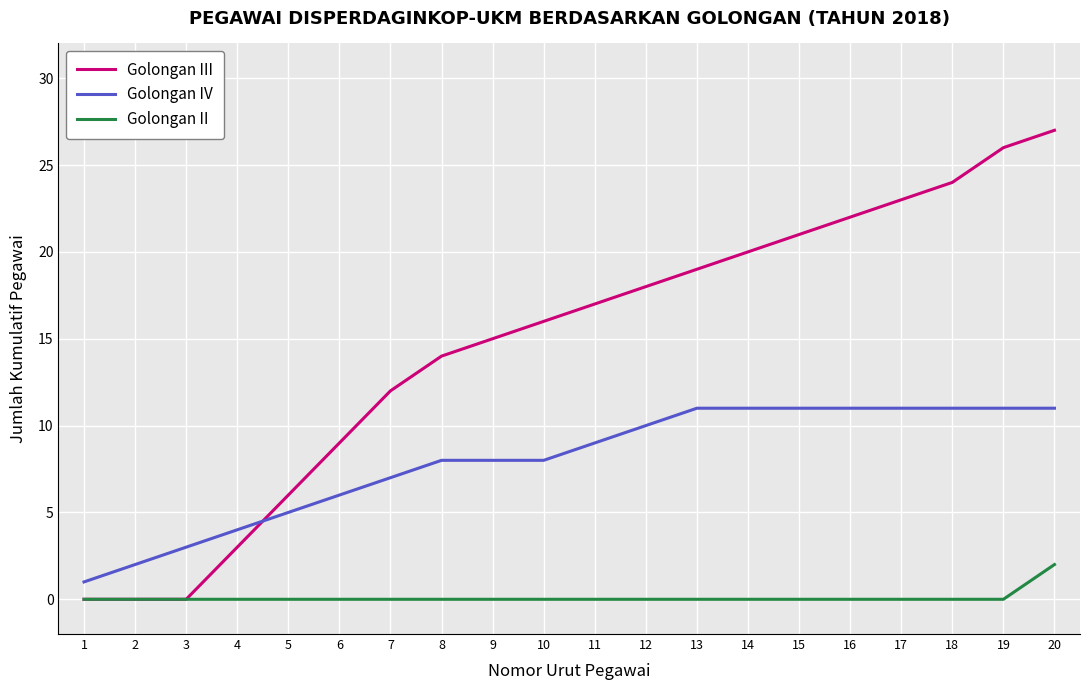

Reading left to right, transcribe all the data shown in this chart.

Golongan III: 0	0	0	3	6	9	12	14	15	16	17	18	19	20	21	22	23	24	26	27
Golongan IV: 1	2	3	4	5	6	7	8	8	8	9	10	11	11	11	11	11	11	11	11
Golongan II: 0	0	0	0	0	0	0	0	0	0	0	0	0	0	0	0	0	0	0	2